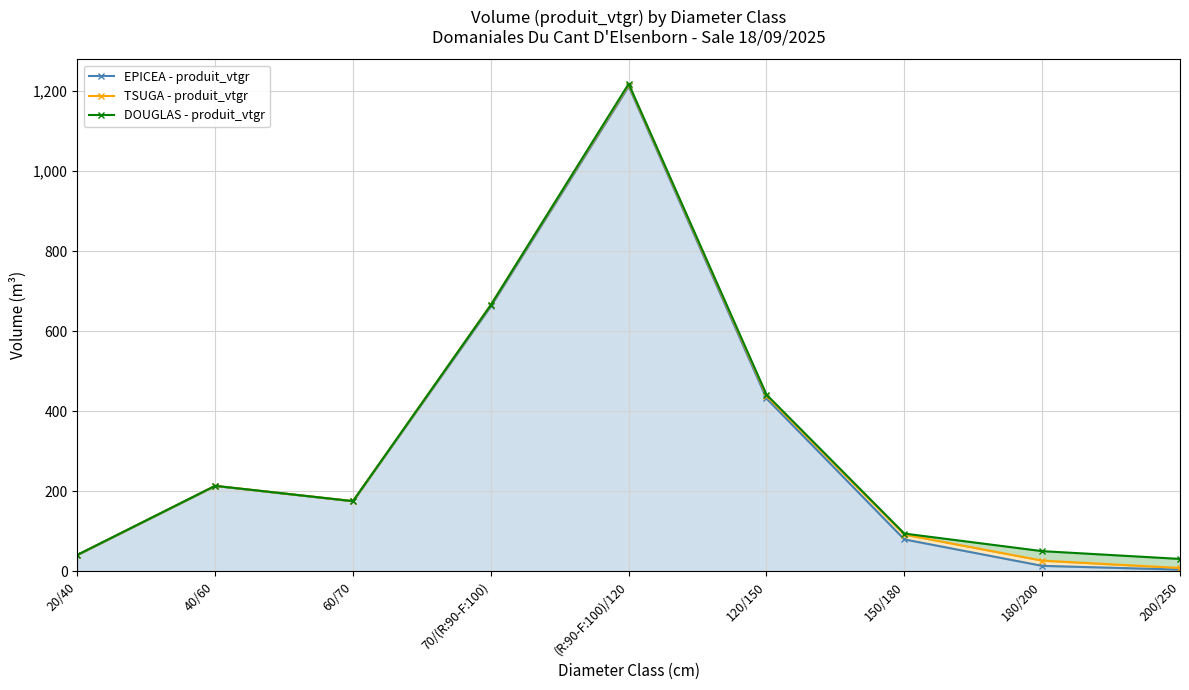

List the series in order of their peak value, highest first.

DOUGLAS - produit_vtgr, TSUGA - produit_vtgr, EPICEA - produit_vtgr